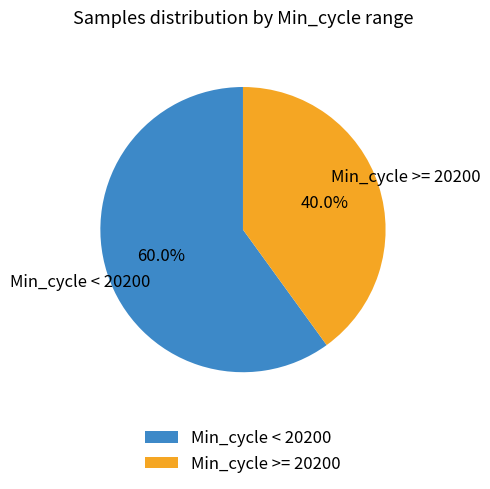

Which category has the smallest portion of the pie?

Min_cycle >= 20200